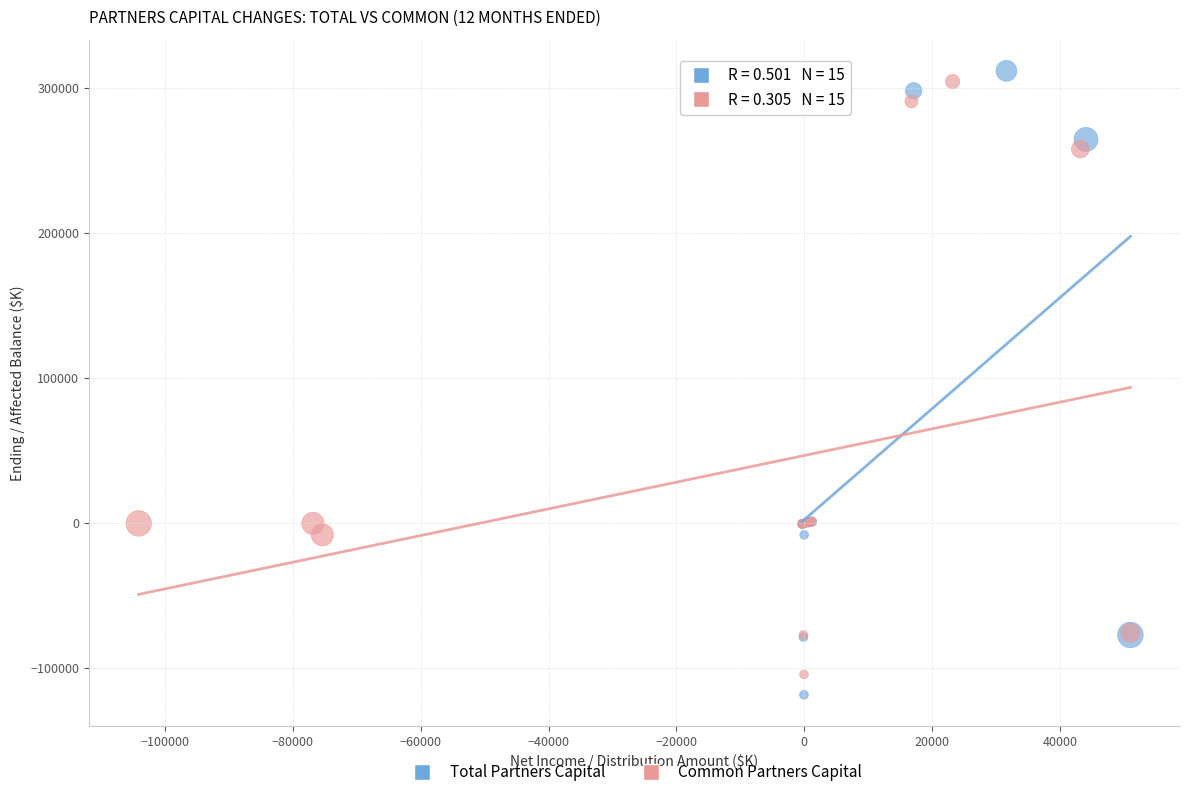

Which series reaches the maximum Y coordinate?

Total Partners Capital